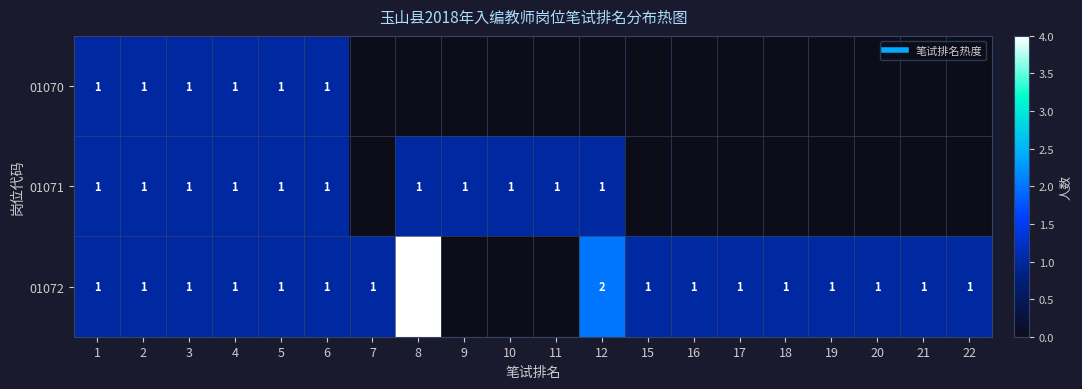

What is the average value of the 01072 series?

1